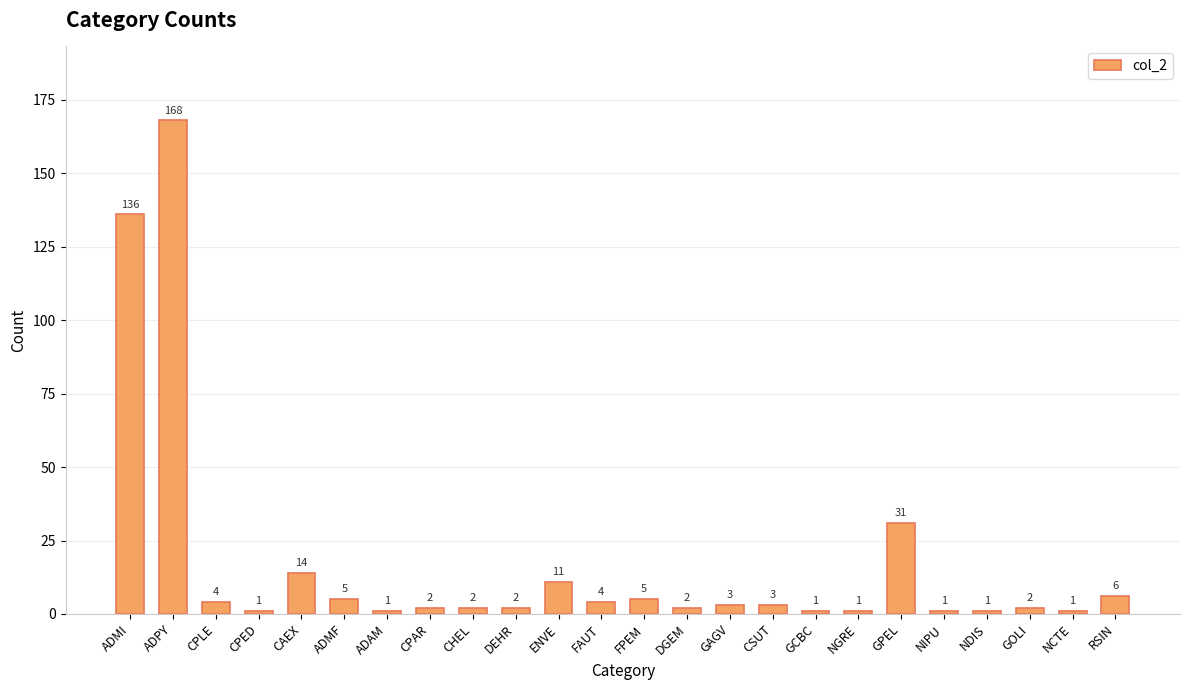

True or false: the data shows 1 at GCBC.

True